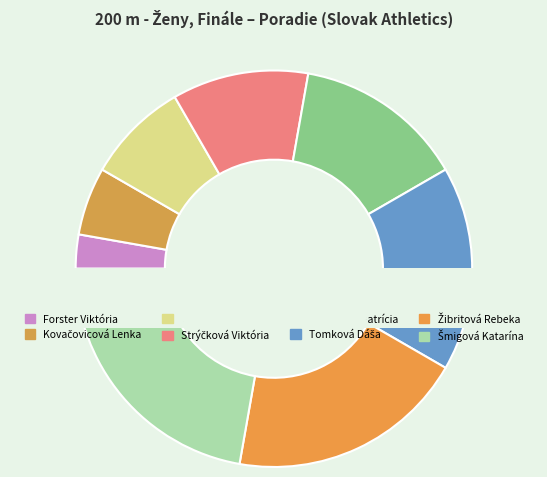

To the nearest percent, what portion does Tomková Dáša represent?

17%